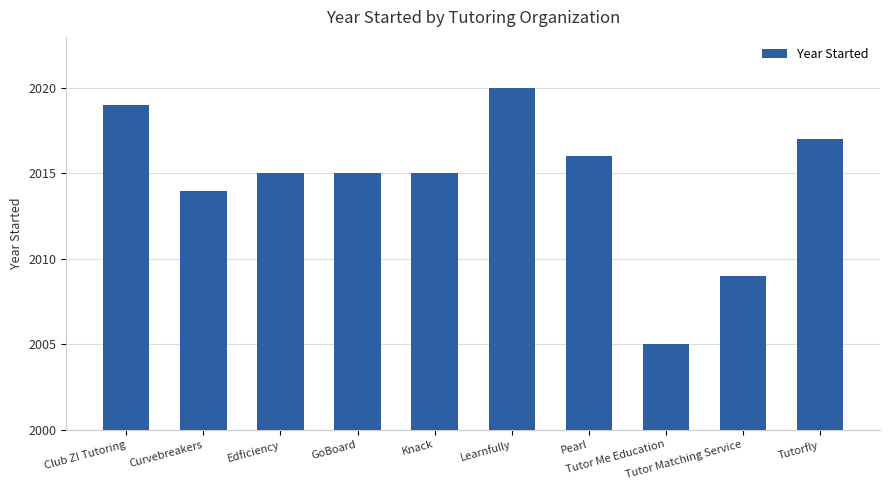

True or false: the data shows 3356 at Tutor Me Education.

False